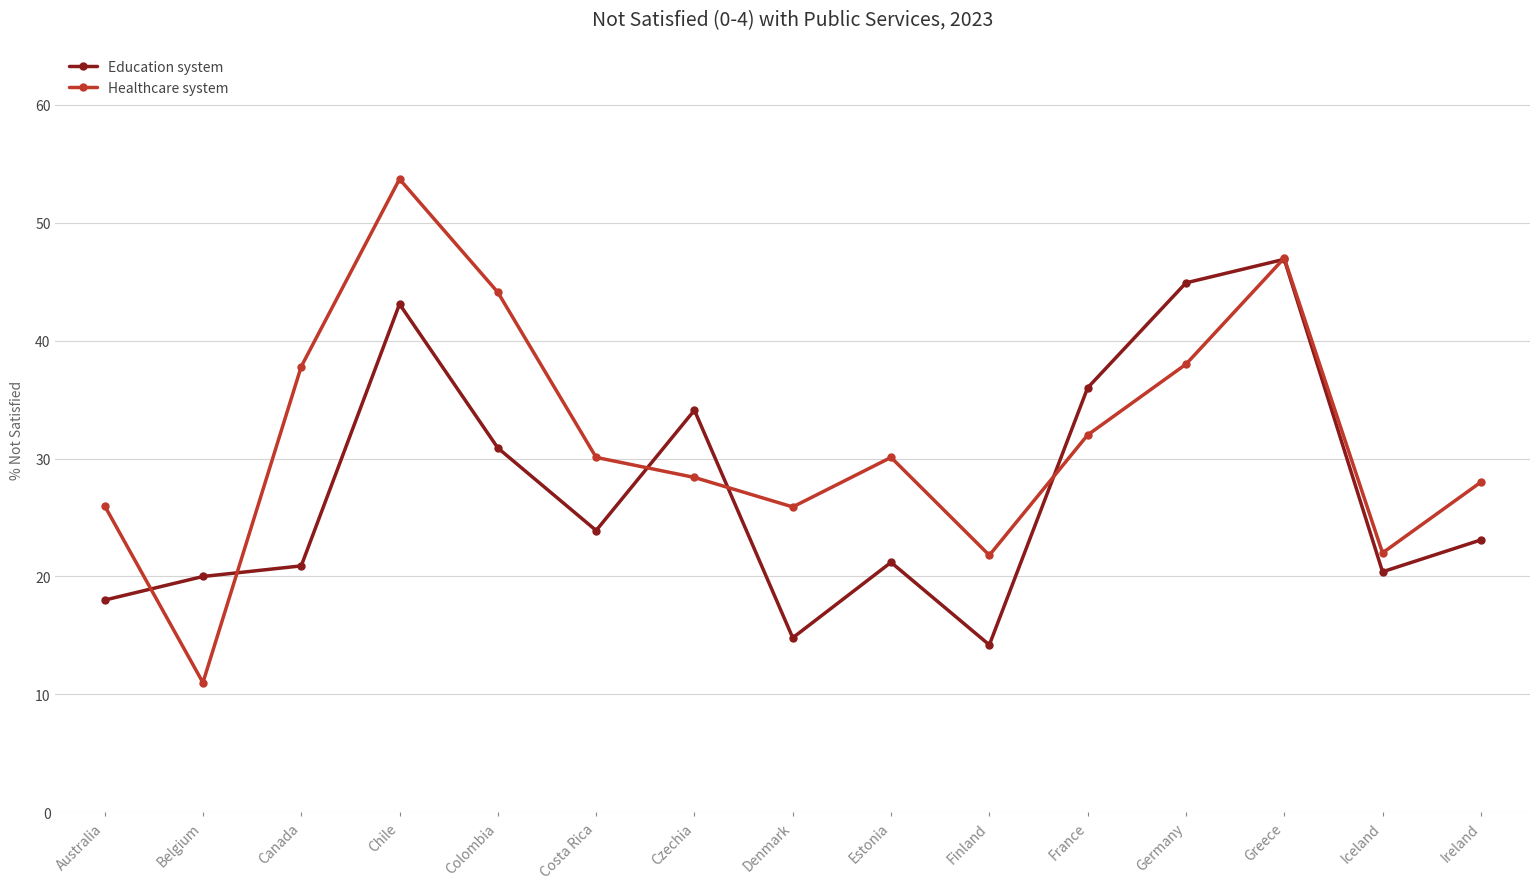

What are all the series names shown in the legend?

Education system, Healthcare system